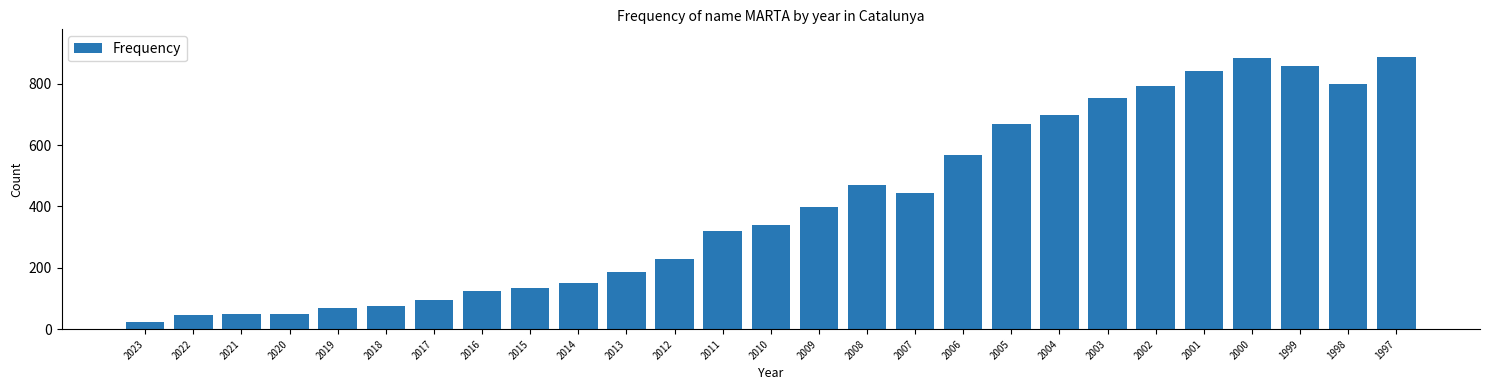

True or false: the data shows 857 at 1999.

True